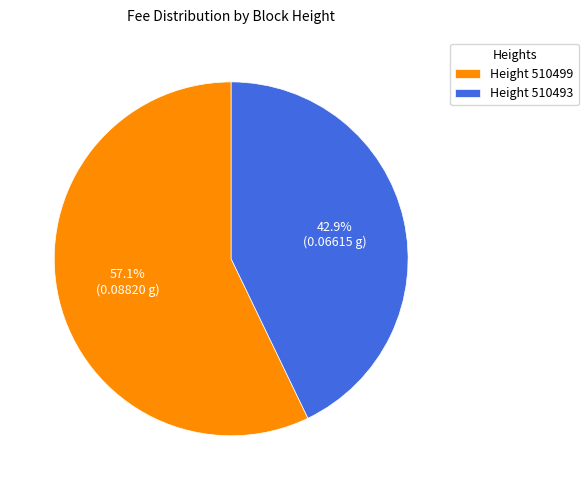

What percentage is NOT represented by Height 510499?

42.9%